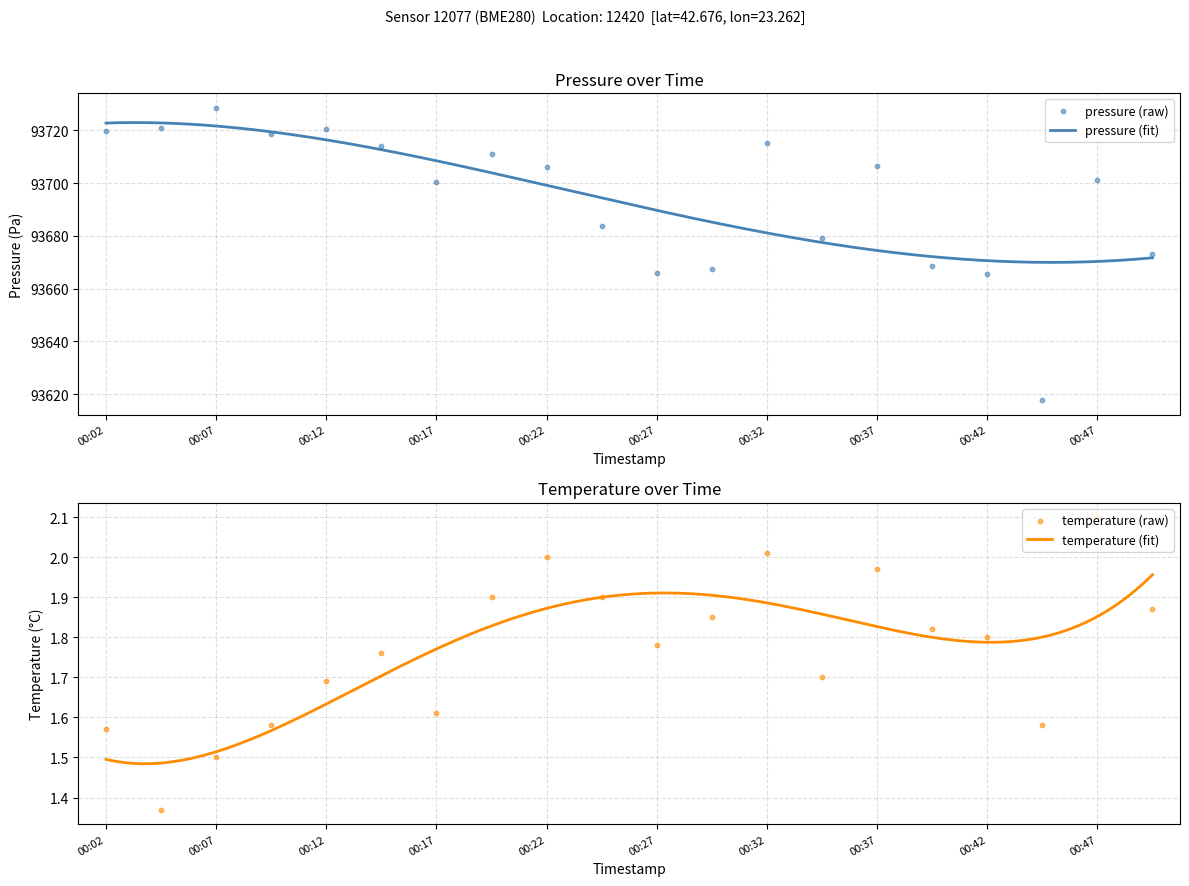

At how many categories does at least one series exceed 84617?

20